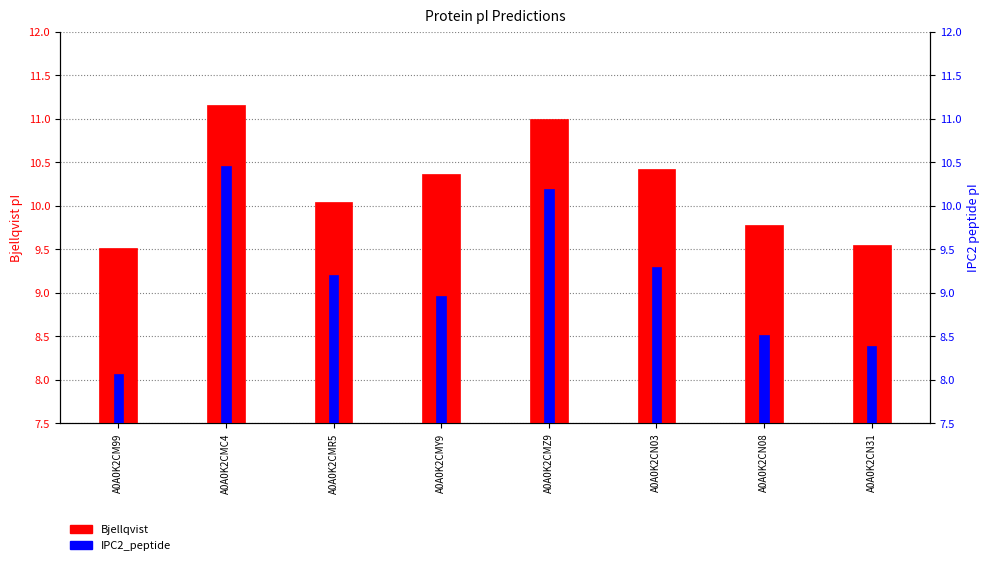

At how many categories does at least one series exceed 8?

8